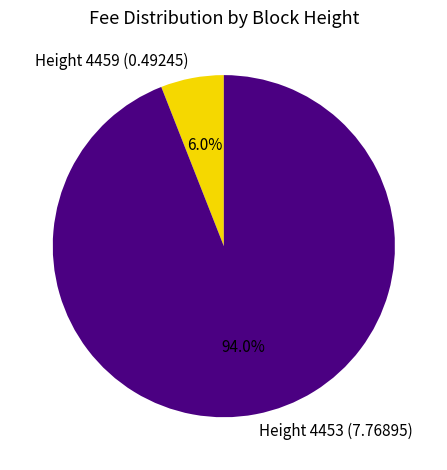

Does Height 4453 (7.76895) represent more than half of the total?

Yes